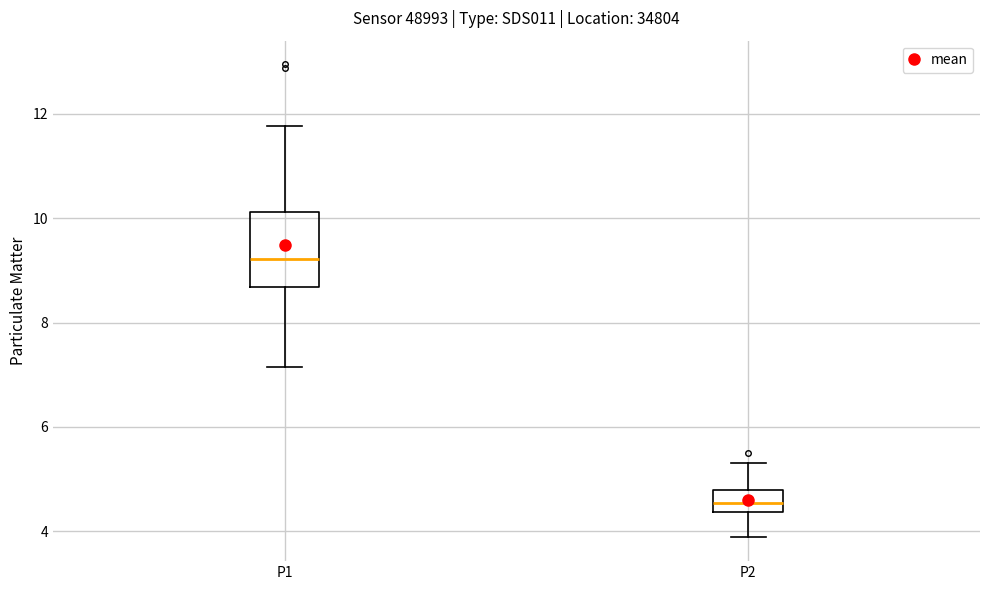

Where does the lower whisker of the box for P2 end on the y-axis? The values are not printed on the chart, so give them approximately, as read against the axis.

3.8